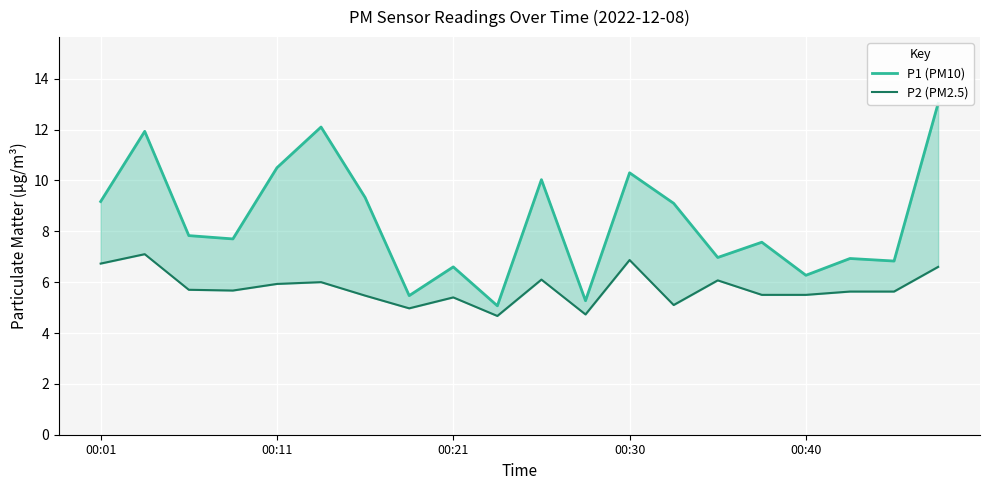

How many interior local valleys does the P2 (PM2.5) series have?

5